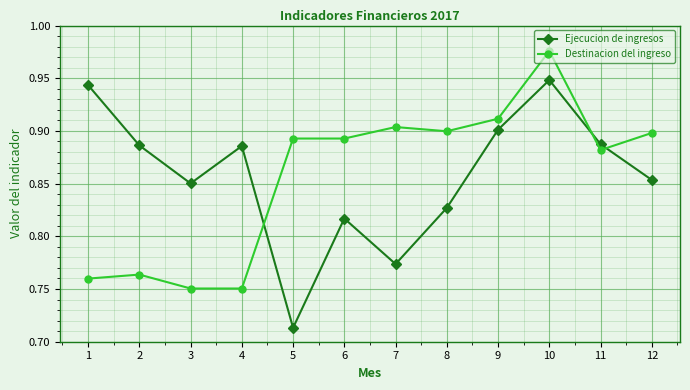

Between 3 and 6, which series saw the biggest shift?

Destinacion del ingreso